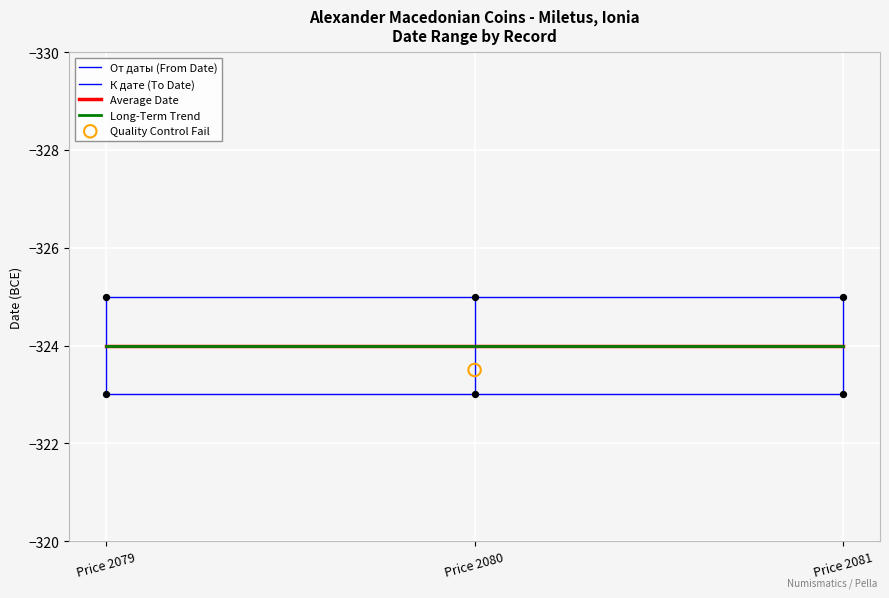

Which series has the largest Y range (max minus min)?

От даты (From Date)